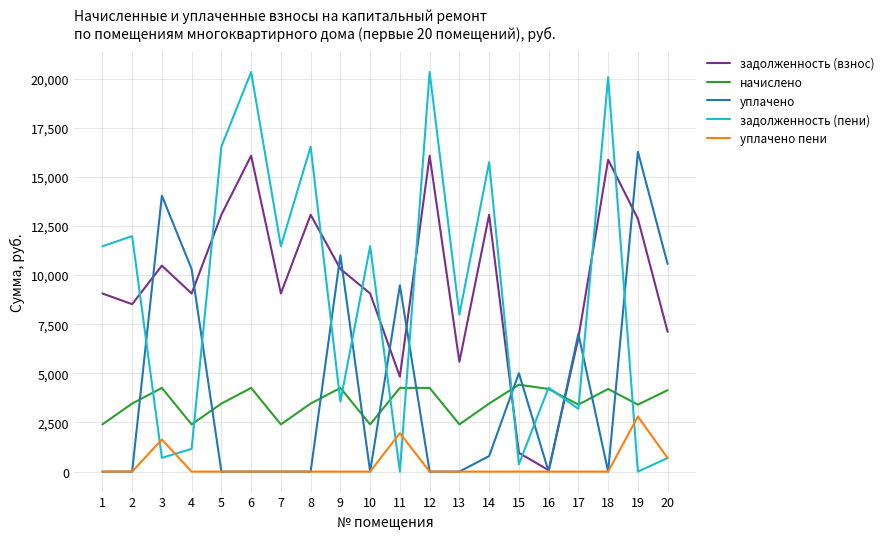

At how many categories does at least one series exceed 6483?

18